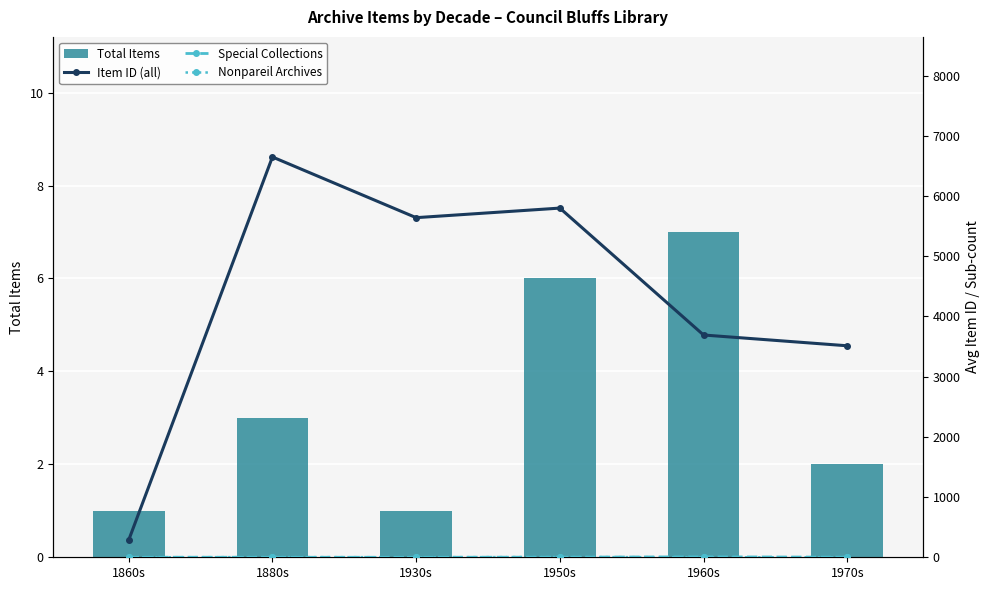

What is the label of the 2nd bar from the right?

1960s